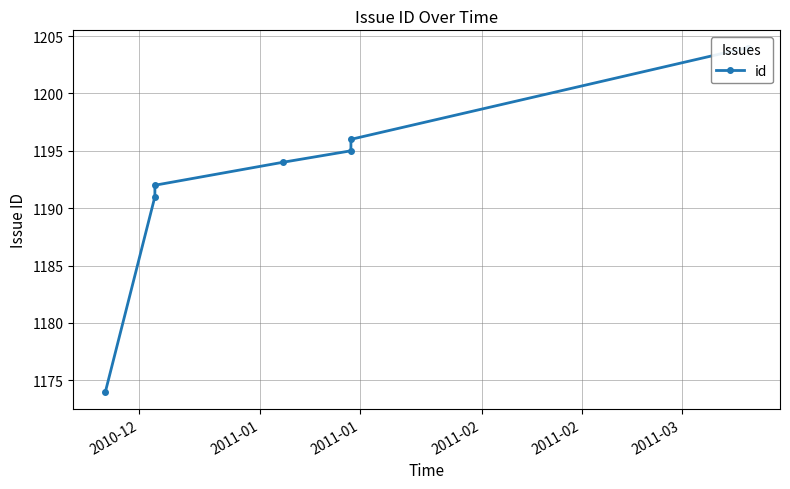

Reading left to right, list all the values displayed in this chart.

1174	1191	1192	1194	1195	1196	1204